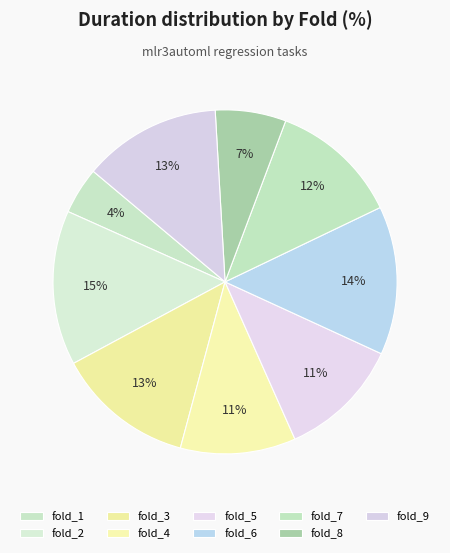

Is the sum of fold_9 and fold_3 greater than half?

No